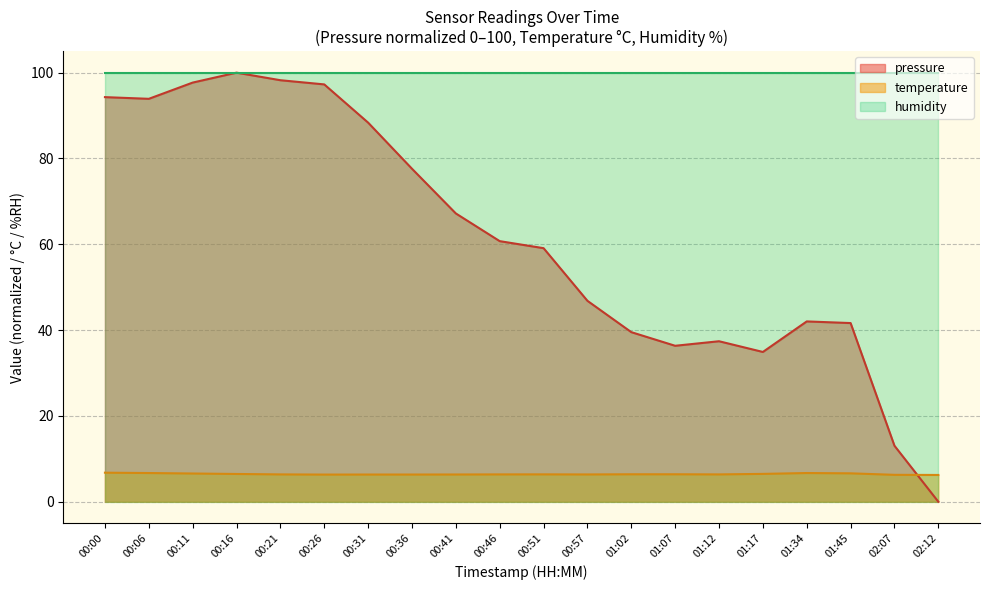

At which label does temperature reach its minimum?

02:12